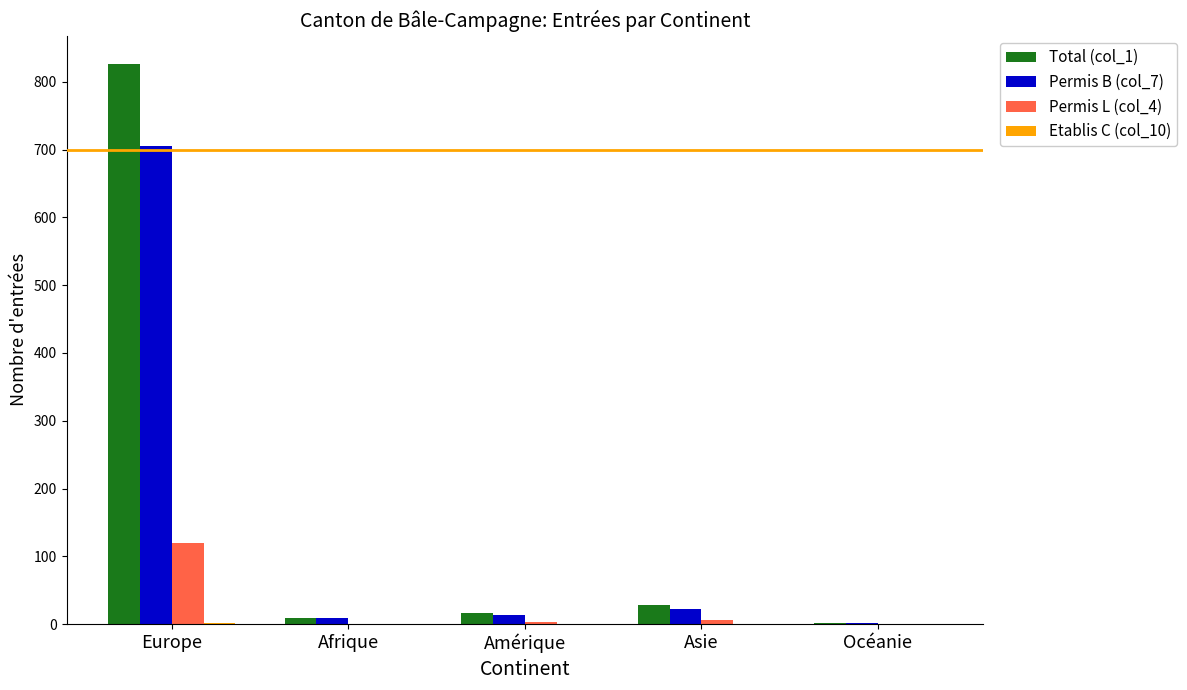

At which category is the sum across all series the highest?

Europe